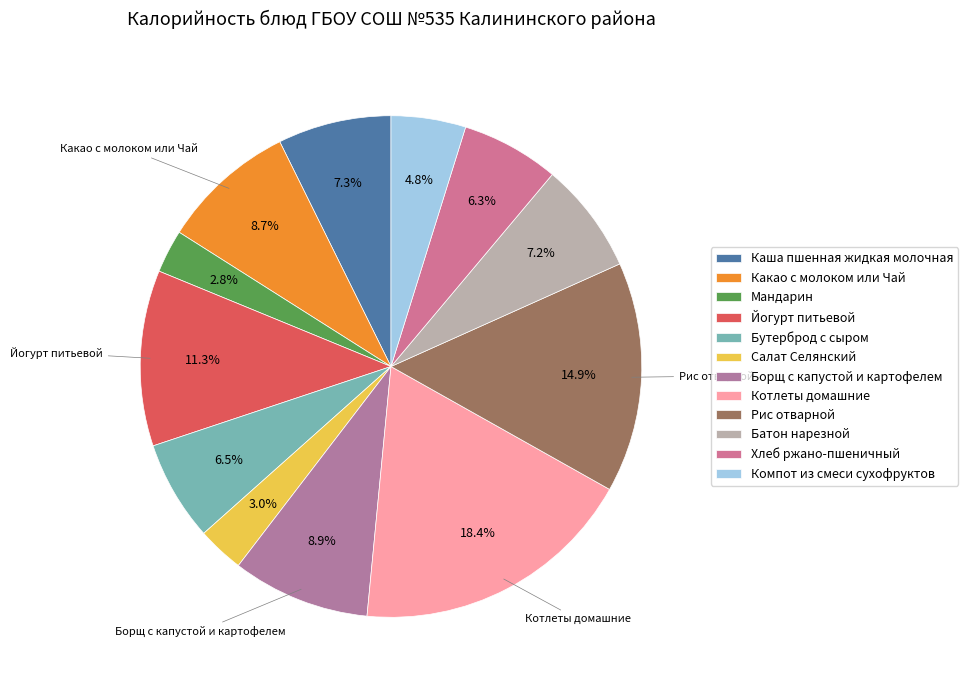

Which has a higher value, Йогурт питьевой or Какао с молоком или Чай?

Йогурт питьевой